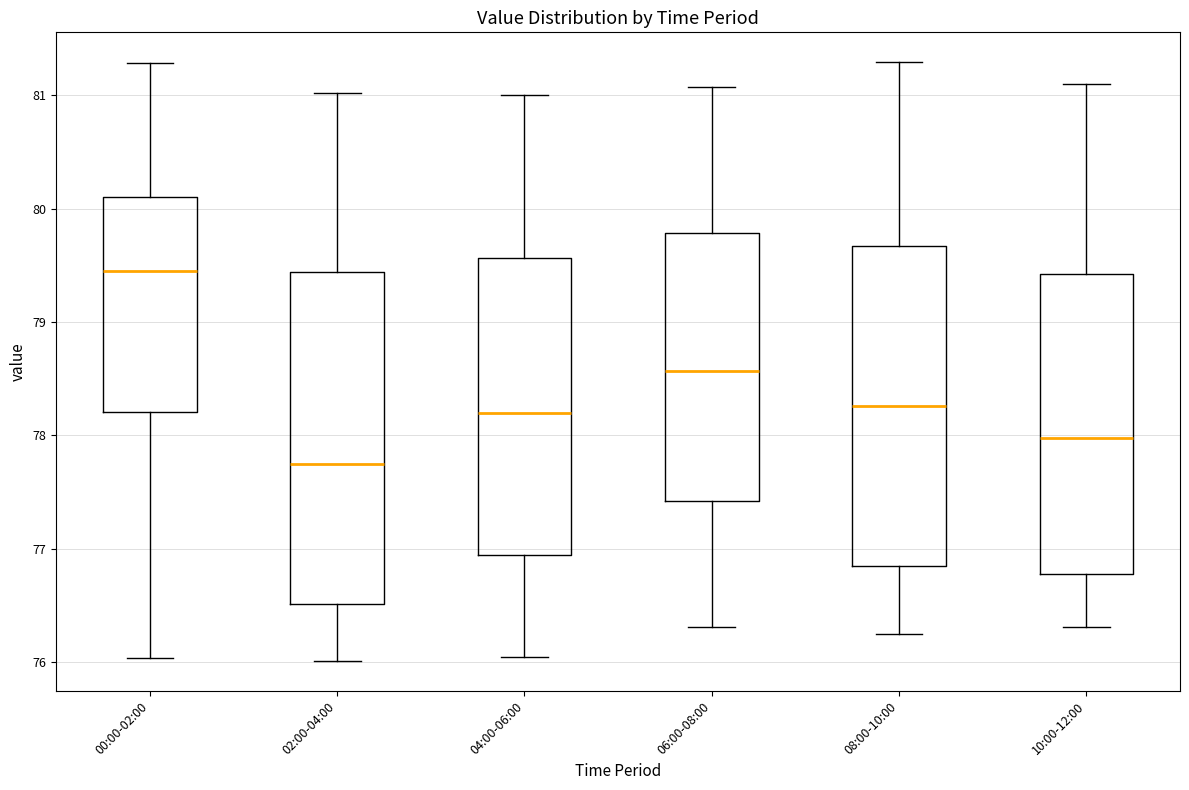

Which box's median line is the highest?

00:00-02:00